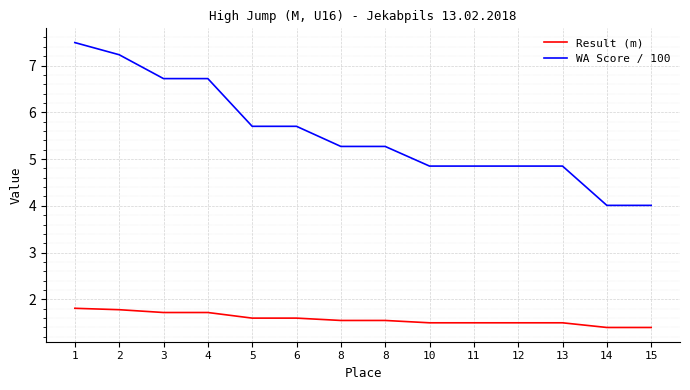

The Result (m) series shows 0.5 at 2. True or false?

False